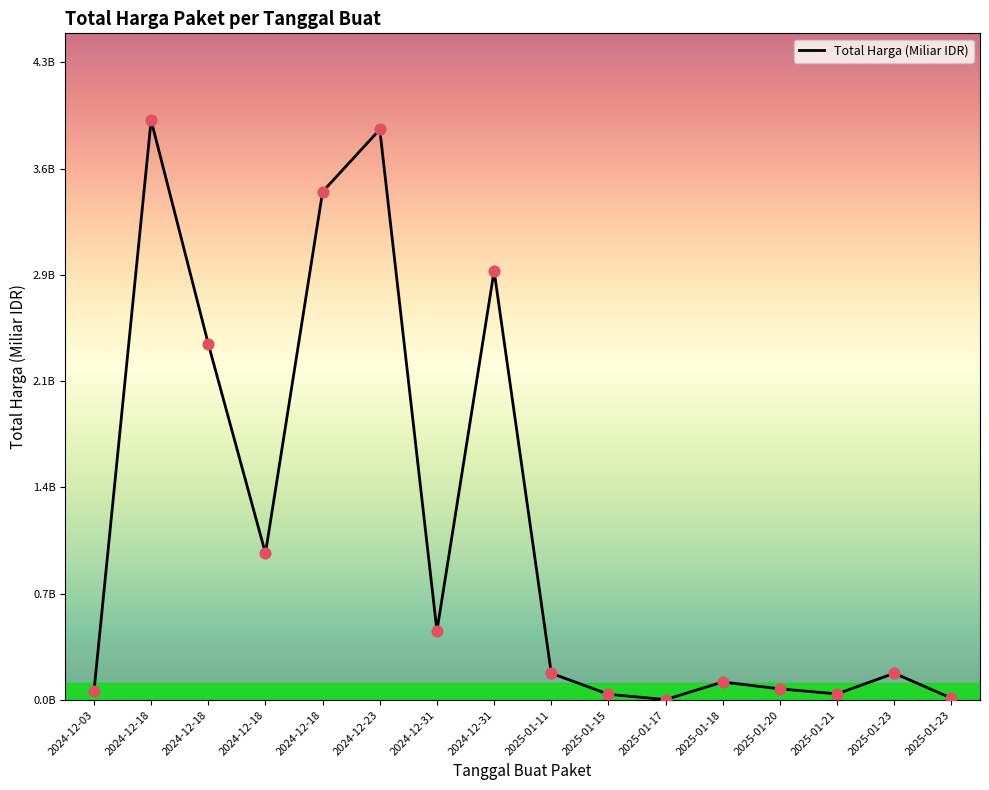

Does the chart have visible grid lines?

No